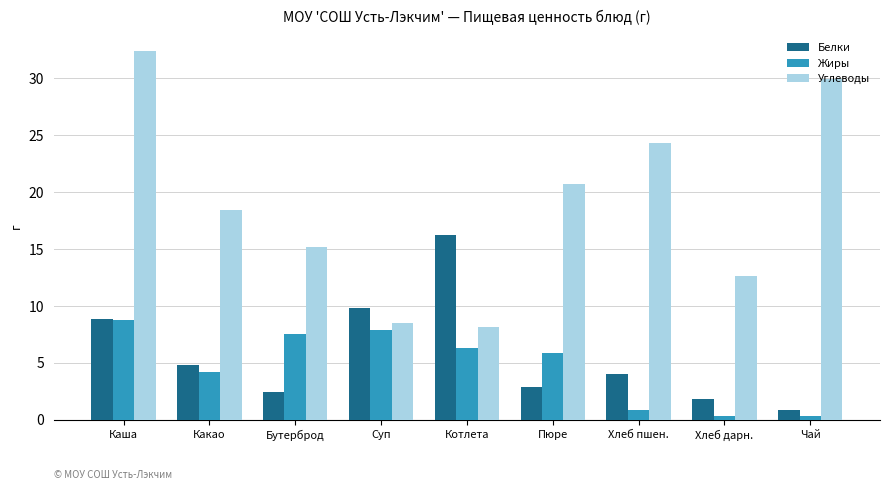

What is the label of the 2nd bar from the right?

Хлеб дарн.